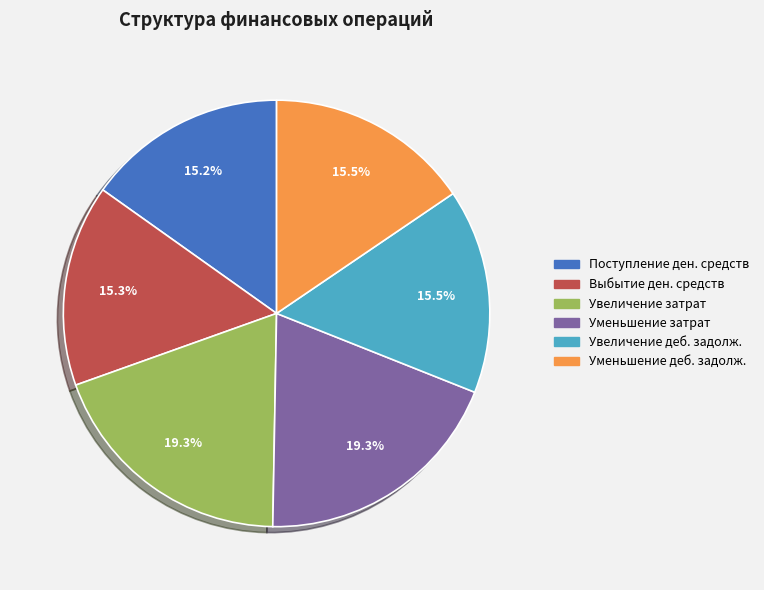

Is there any slice that represents more than half of the pie?

No